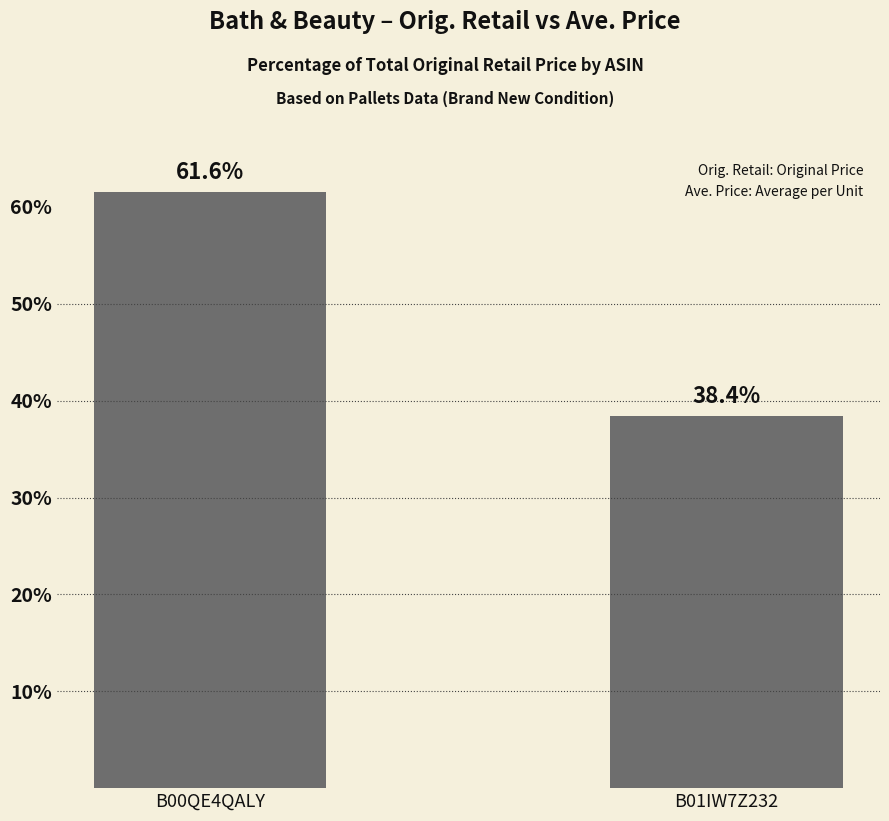

What is the difference between the maximum and minimum values?

23.2